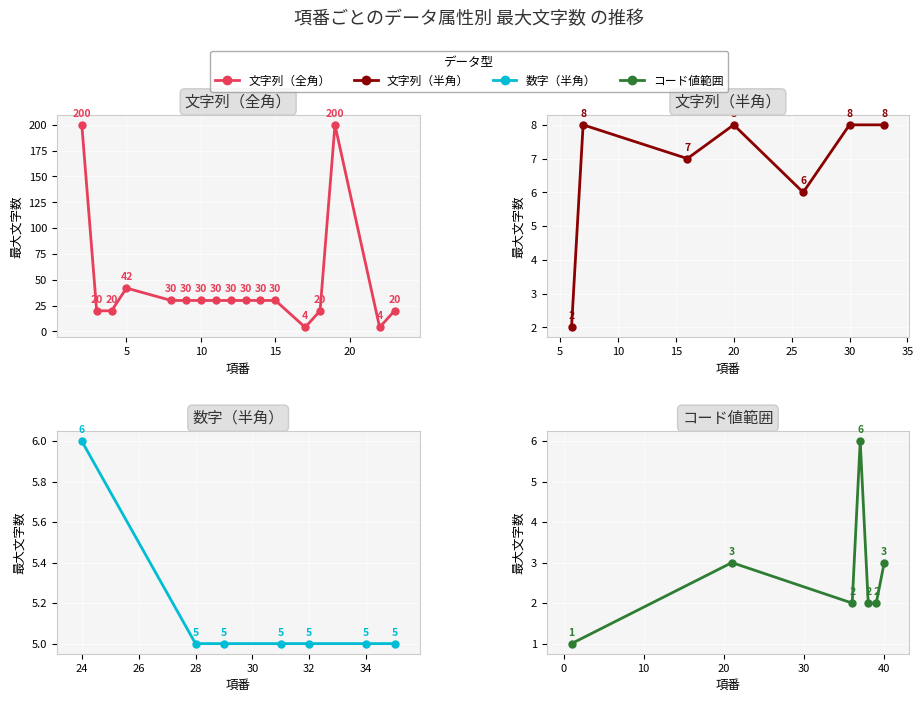

How many intersections are there between 文字列（全角） and 最大文字数?

5